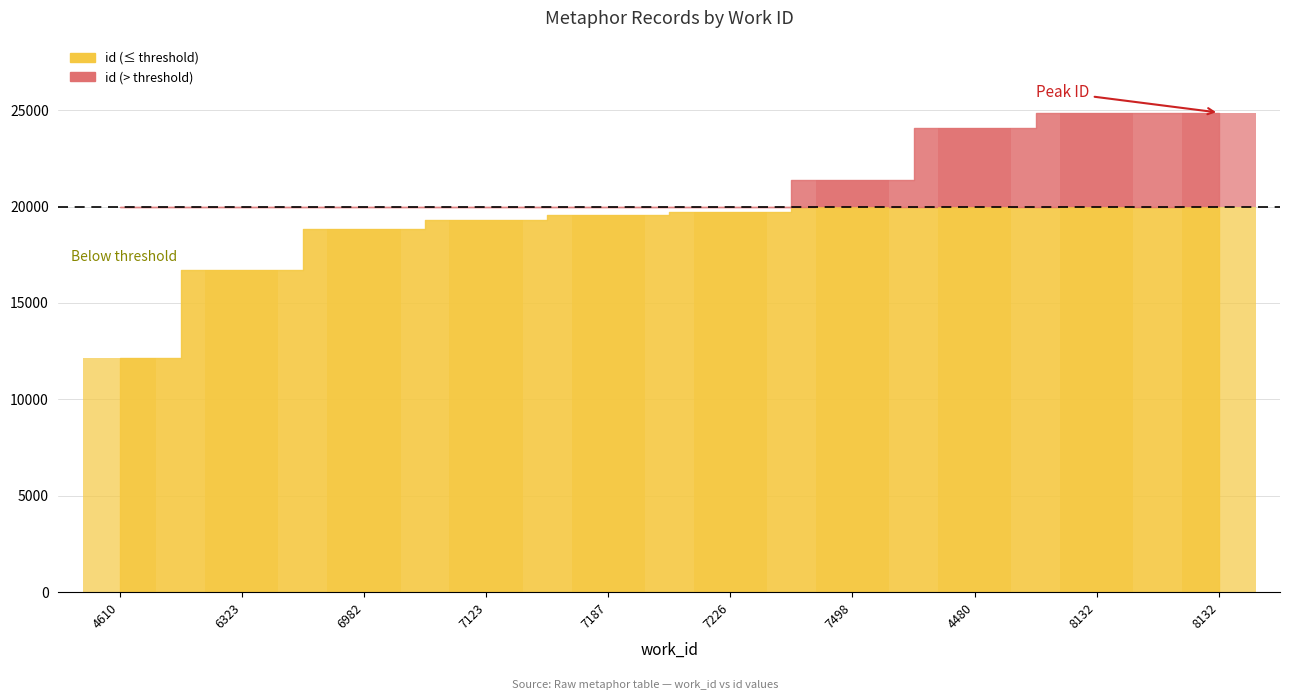

Does the chart contain any negative values?

No